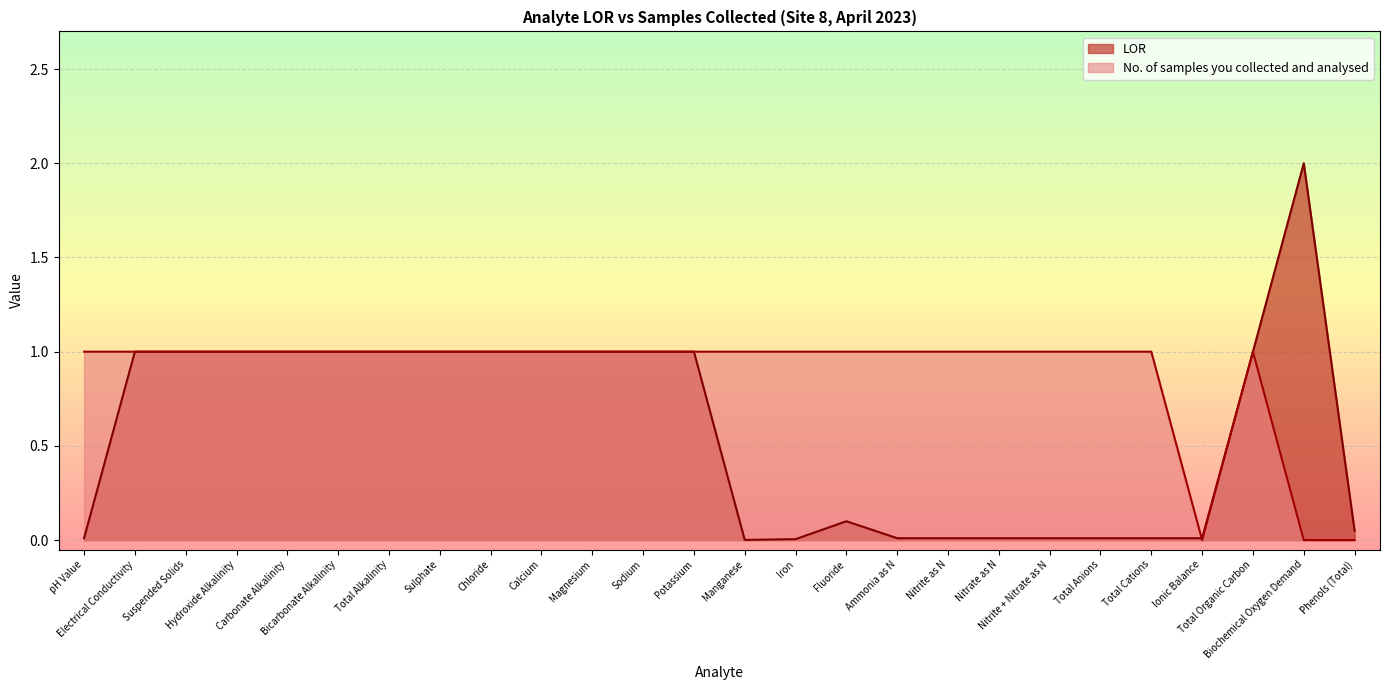

At which category does LOR reach its first local peak?

Fluoride